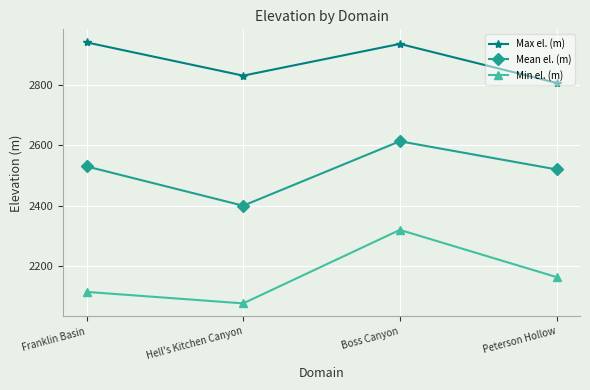

What is the total value across all series at Hell's Kitchen Canyon?

7307